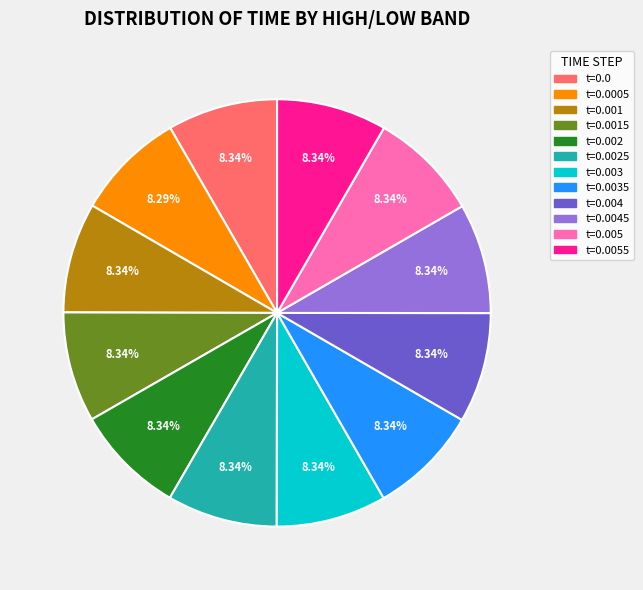

Does any single category account for the majority?

No